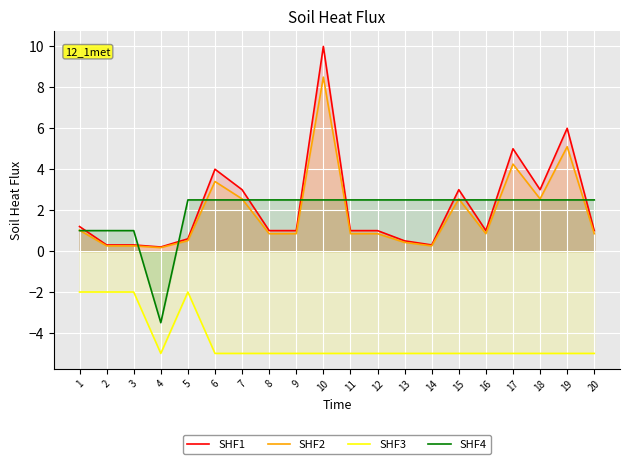

What is the average value of the SHF4 series?

2.0